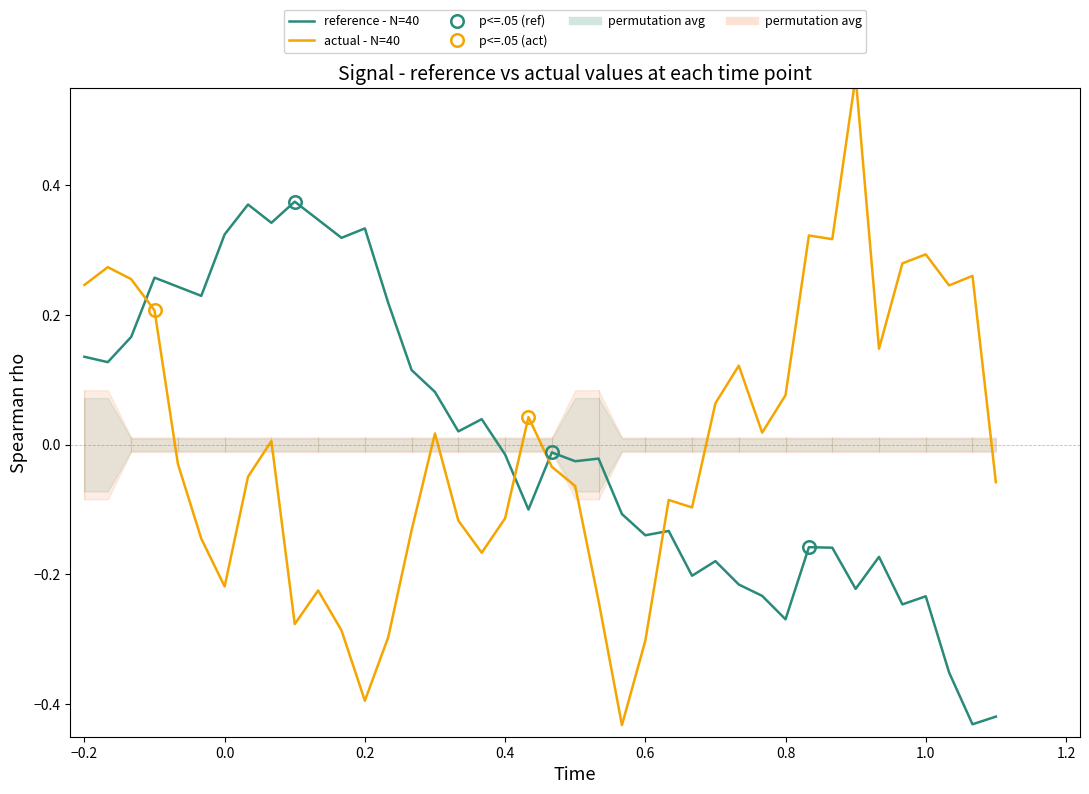

Is it true that actual - N=40 equals -0.1 at 10?

False